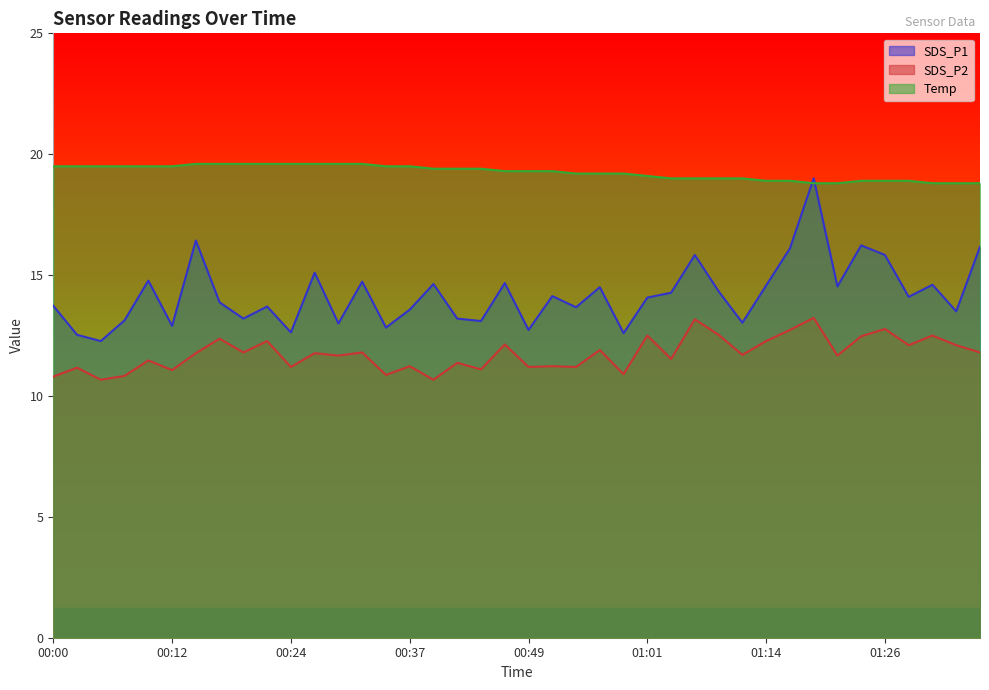

Reading right to left, what are all the values shown in this chart?

SDS_P1: 01:36=16.2	01:34=13.5	01:32=14.6	01:29=14.1	01:26=15.8	01:24=16.2	01:21=14.5	01:19=19.0	01:16=16.1	01:14=14.6	01:11=13.0	01:09=14.3	01:06=15.8	01:04=14.3	01:01=14.1	00:59=12.6	00:56=14.5	00:54=13.7	00:52=14.1	00:49=12.7	00:47=14.7	00:44=13.1	00:42=13.2	00:39=14.6	00:37=13.6	00:34=12.8	00:32=14.7	00:29=13.0	00:27=15.1	00:24=12.6	00:22=13.7	00:19=13.2	00:17=13.9	00:14=16.4	00:12=12.9	00:09=14.8	00:07=13.1	00:05=12.3	00:02=12.5	00:00=13.7
SDS_P2: 01:36=11.8	01:34=12.1	01:32=12.5	01:29=12.1	01:26=12.8	01:24=12.5	01:21=11.7	01:19=13.2	01:16=12.7	01:14=12.3	01:11=11.7	01:09=12.5	01:06=13.2	01:04=11.5	01:01=12.5	00:59=10.9	00:56=11.9	00:54=11.2	00:52=11.2	00:49=11.2	00:47=12.1	00:44=11.1	00:42=11.4	00:39=10.7	00:37=11.2	00:34=10.9	00:32=11.8	00:29=11.7	00:27=11.8	00:24=11.2	00:22=12.3	00:19=11.8	00:17=12.4	00:14=11.8	00:12=11.1	00:09=11.5	00:07=10.8	00:05=10.7	00:02=11.2	00:00=10.8
Temp: 01:36=18.8	01:34=18.8	01:32=18.8	01:29=18.9	01:26=18.9	01:24=18.9	01:21=18.8	01:19=18.8	01:16=18.9	01:14=18.9	01:11=19.0	01:09=19.0	01:06=19.0	01:04=19.0	01:01=19.1	00:59=19.2	00:56=19.2	00:54=19.2	00:52=19.3	00:49=19.3	00:47=19.3	00:44=19.4	00:42=19.4	00:39=19.4	00:37=19.5	00:34=19.5	00:32=19.6	00:29=19.6	00:27=19.6	00:24=19.6	00:22=19.6	00:19=19.6	00:17=19.6	00:14=19.6	00:12=19.5	00:09=19.5	00:07=19.5	00:05=19.5	00:02=19.5	00:00=19.5